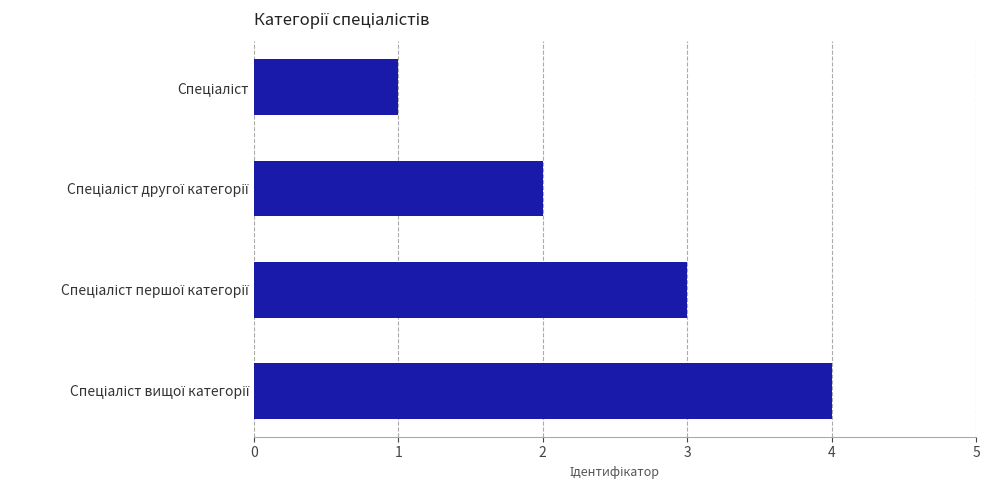

How many bars are there in total?

4